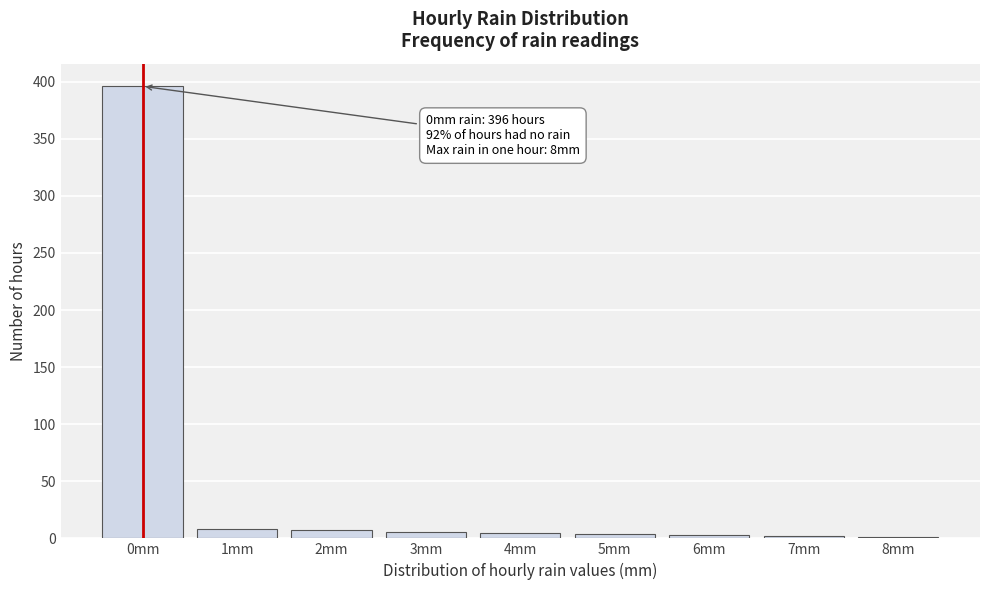

At which category does the chart reach its peak across all series?

0mm